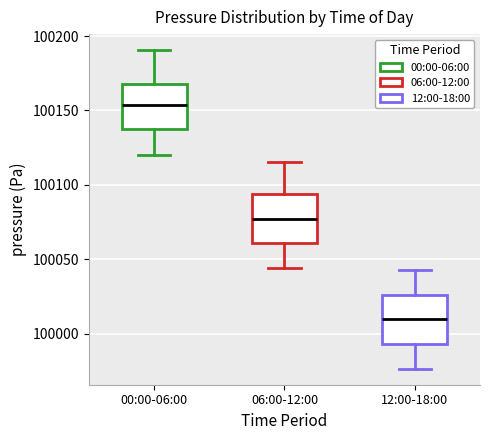

Which box's median line is the highest?

00:00-06:00